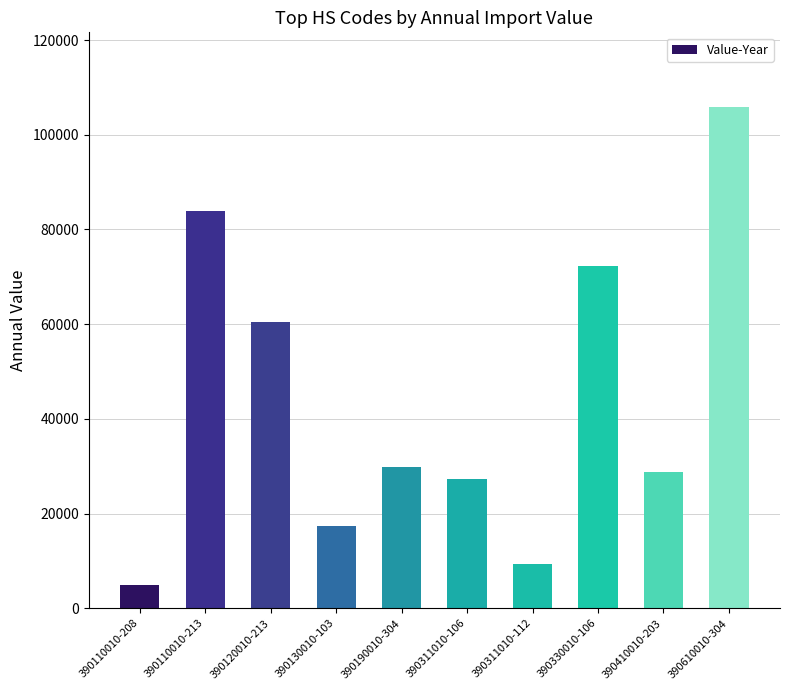

What is the maximum value shown in the chart?

105770